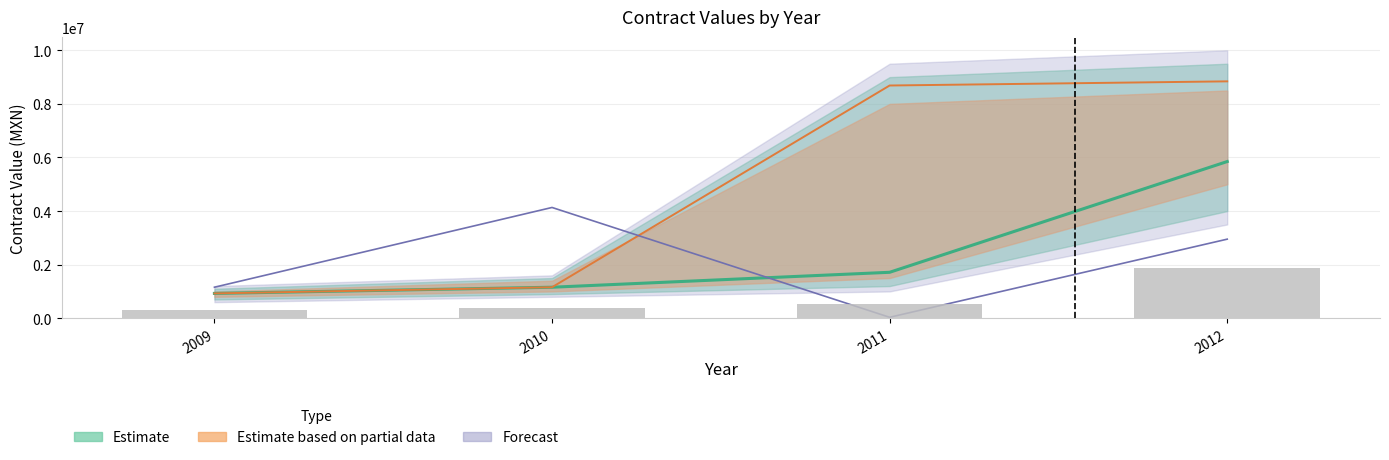

At which category does the chart reach its peak across all series?

2012